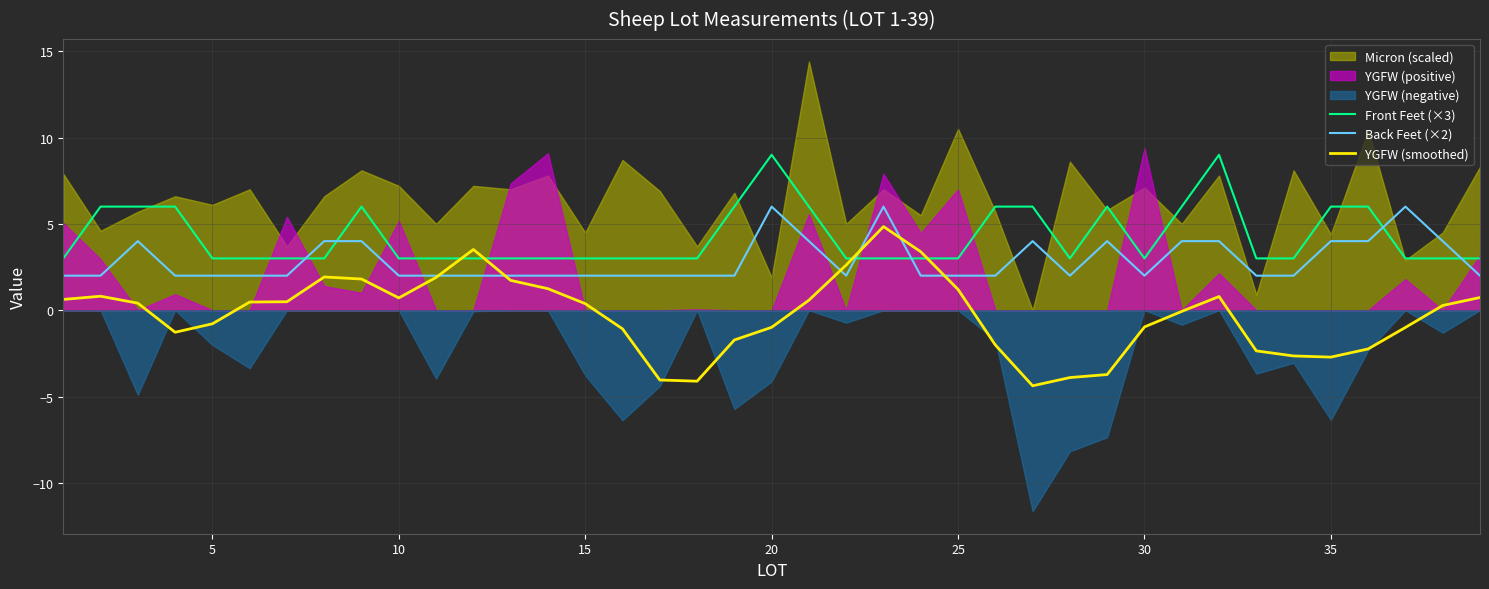

The Back Feet (×2) series shows 3.4 at 20. True or false?

False